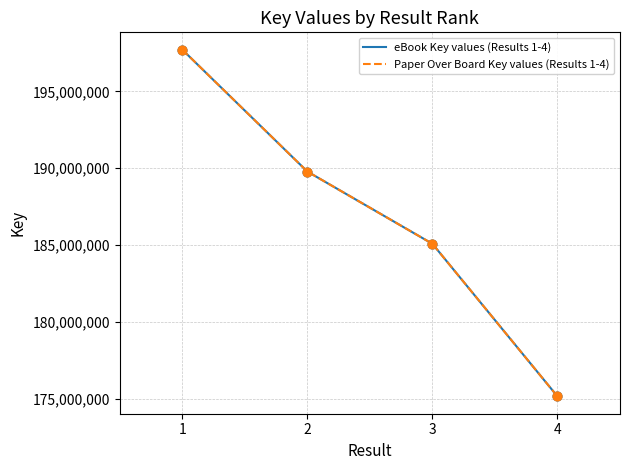

Is this an area chart (filled region under the line)?

No